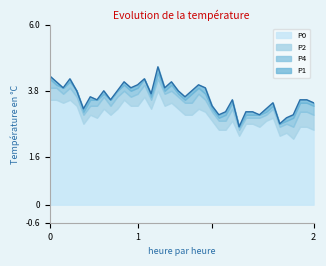

What are all the series names shown in the legend?

P0, P2, P4, P1